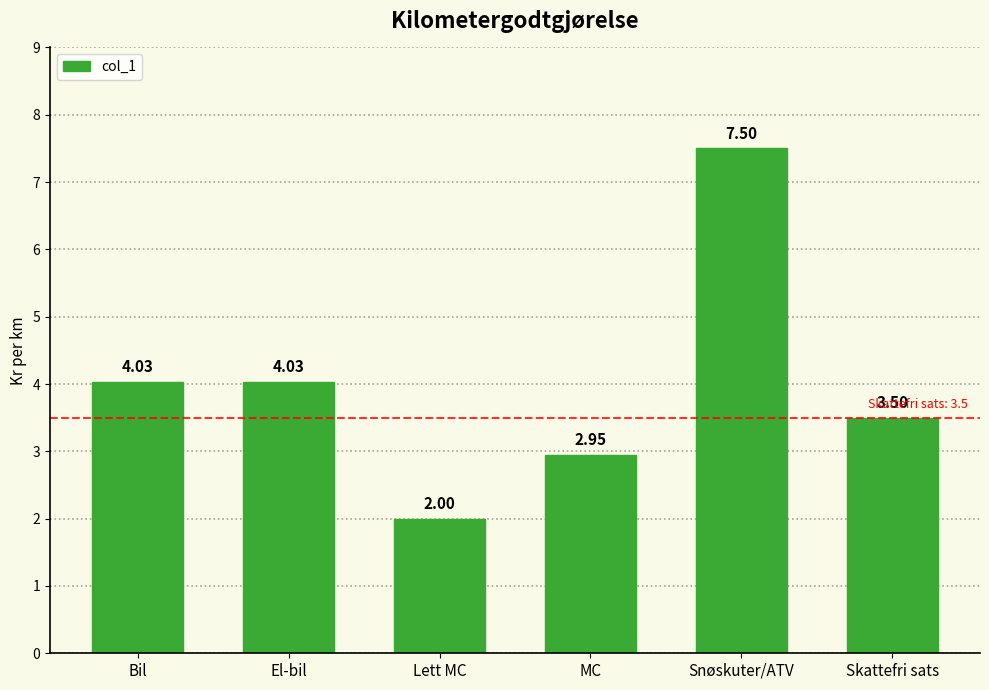

Which label corresponds to the largest value in the chart?

Snøskuter/ATV